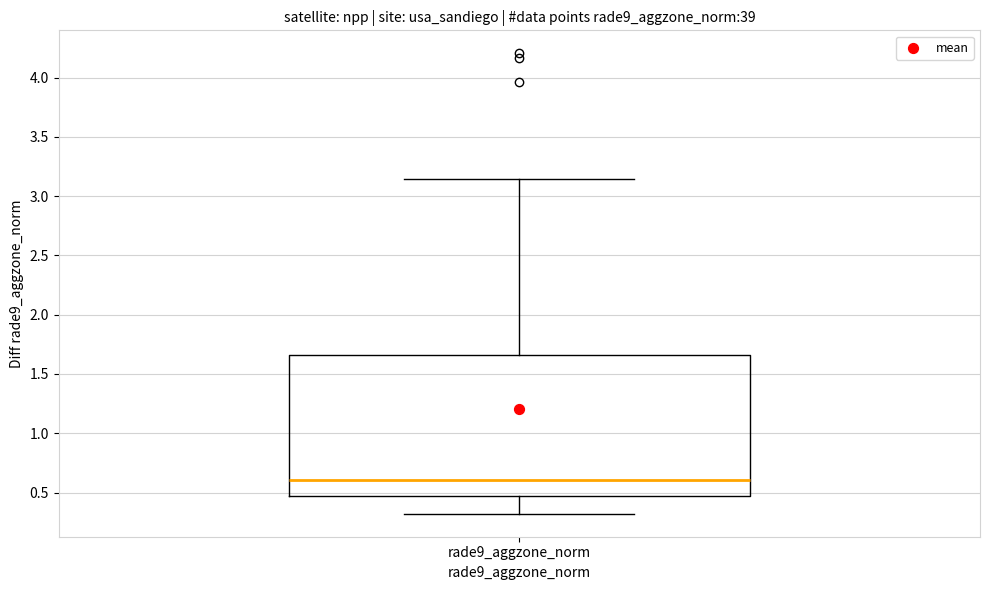

Transcribe this box plot: give where the median line is, the range the box spans, and where the two whiskers end, as read against the y-axis. The values are not printed on the chart, so give them approximately, as read against the axis.

median 0.60, box 0.45 to 1.65, whiskers 0.30 to 3.15